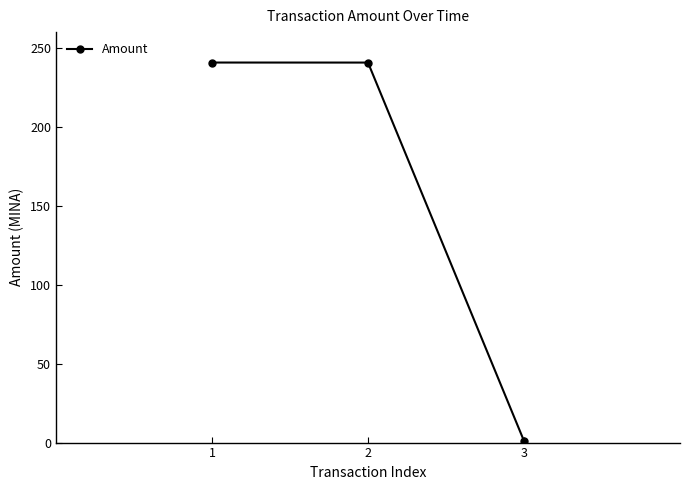

What is the value of the 1st point from the left?

240.7